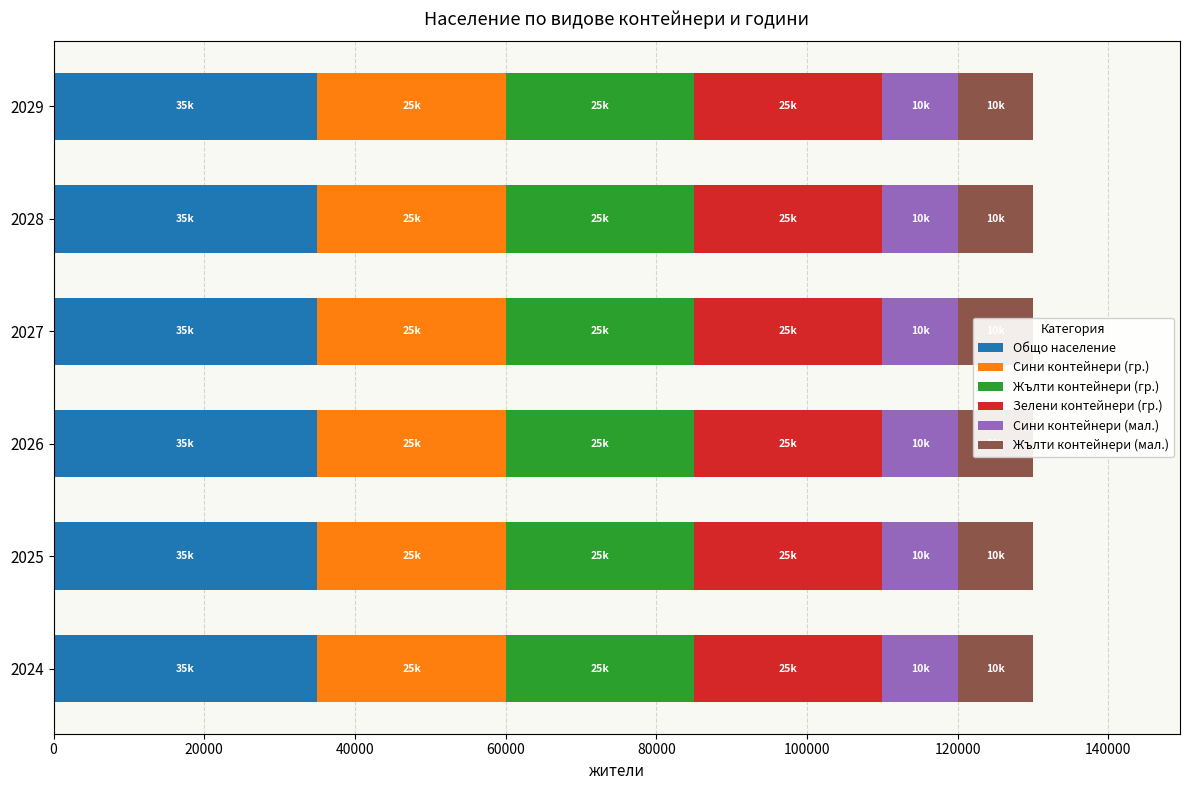

Is the value of Жълти контейнери (гр.) at 2027 greater than the value of Жълти контейнери (мал.) at 2027?

Yes